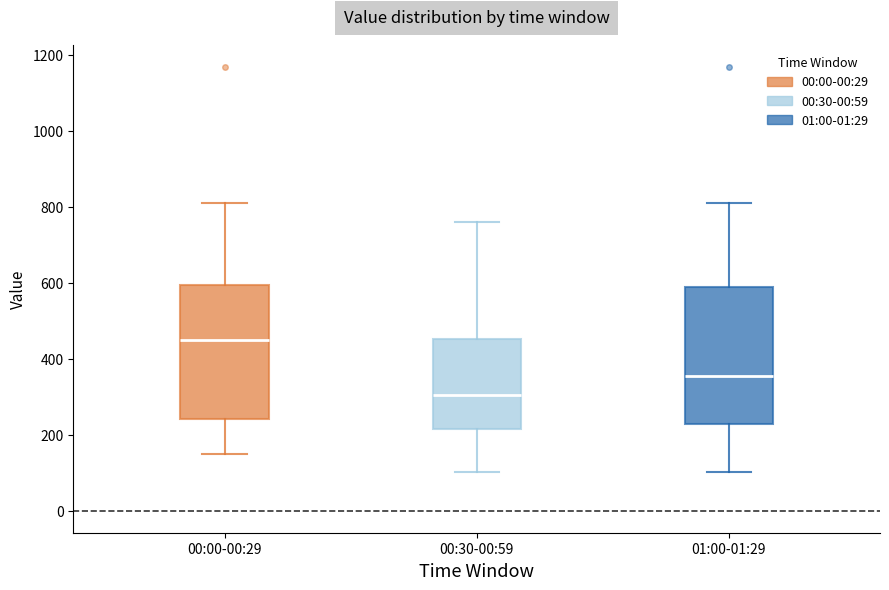

Which box has the lowest median line?

00:30-00:59